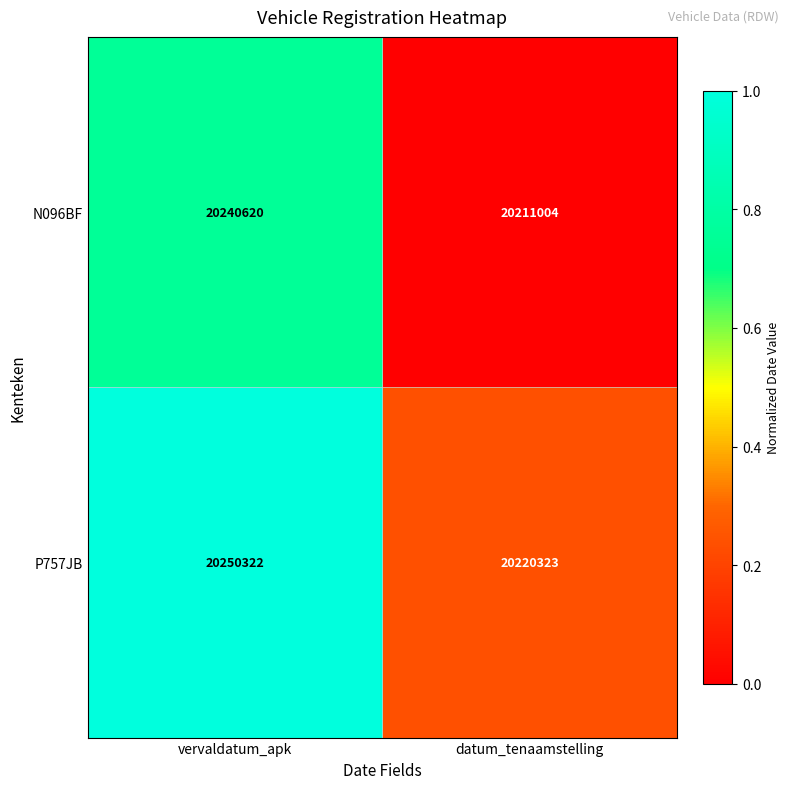

Rank the series at datum_tenaamstelling from highest to lowest value.

P757JB, N096BF